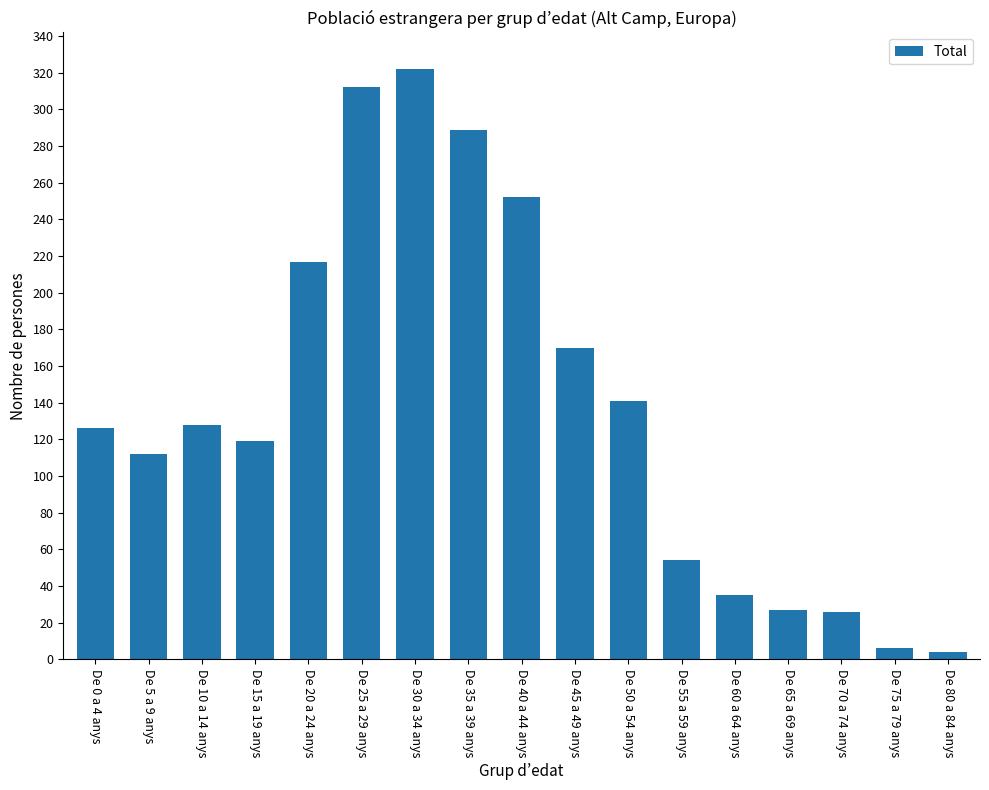

Between De 45 a 49 anys and De 35 a 39 anys, which is larger?

De 35 a 39 anys